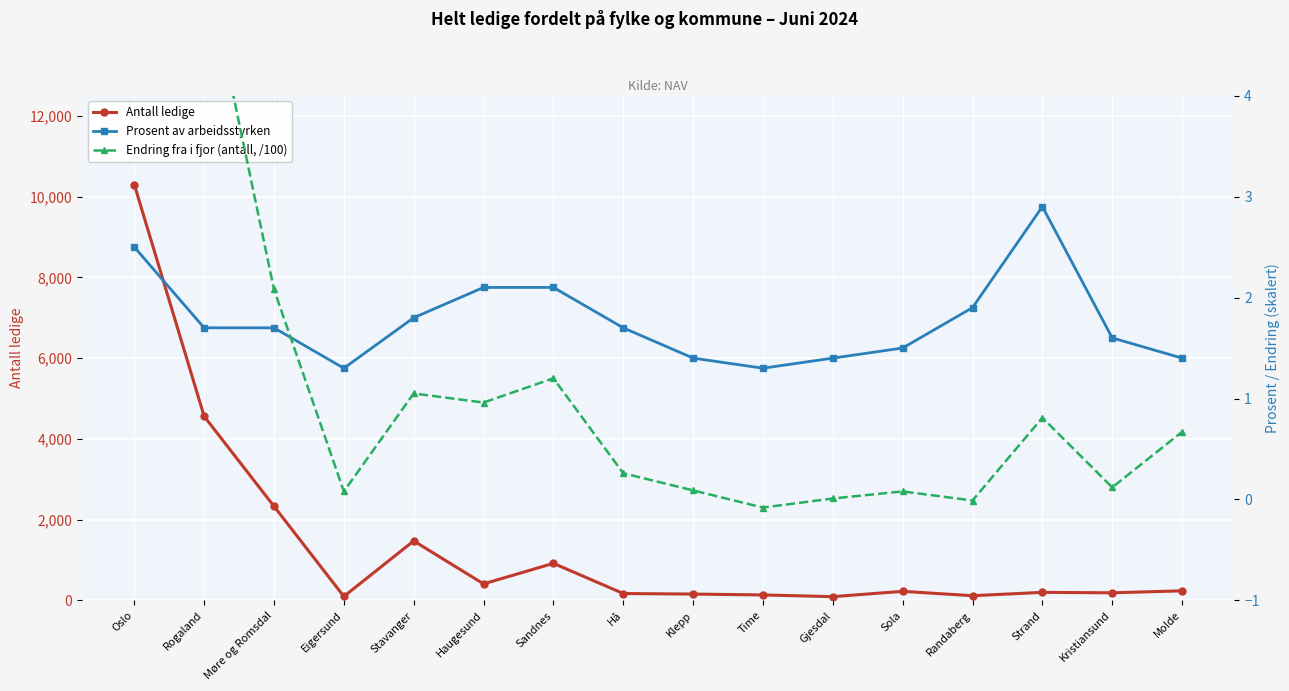

How many data points does each series have?

16